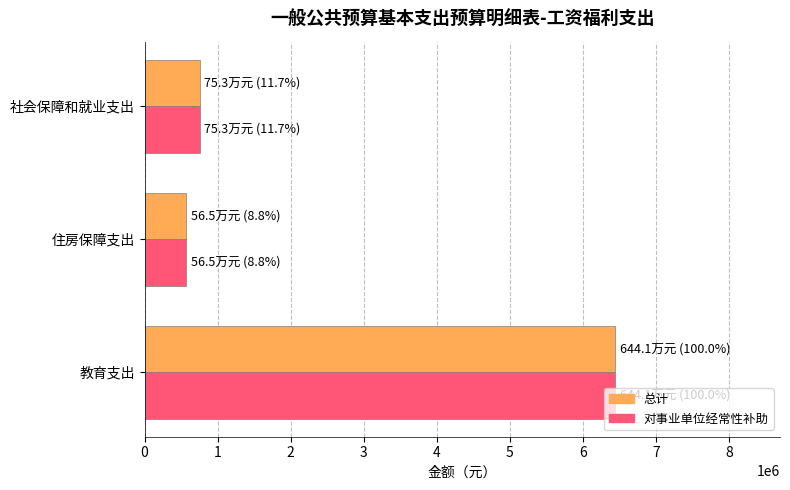

The value of 总计 at 社会保障和就业支出 is 360233.1. True or false?

False